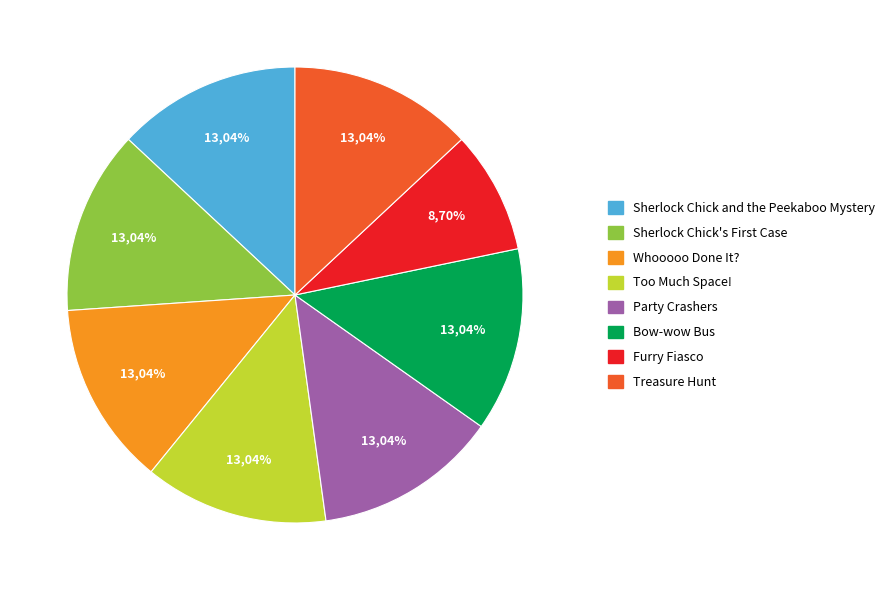

Rank the categories by value from lowest to highest.

Furry Fiasco, Sherlock Chick and the
Peekaboo Mystery, Sherlock Chick's
First Case, Whooooo Done It?, Too Much Space!, Party Crashers, Bow-wow Bus, Treasure Hunt